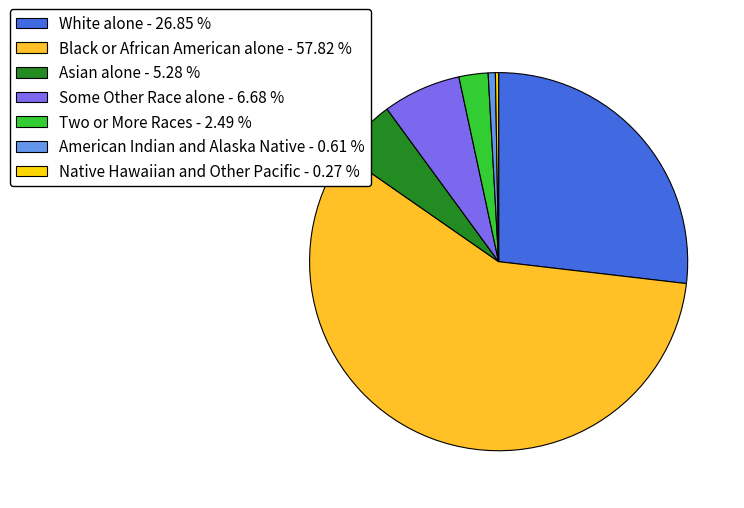

Which category has the biggest portion of the pie?

Black or African American alone